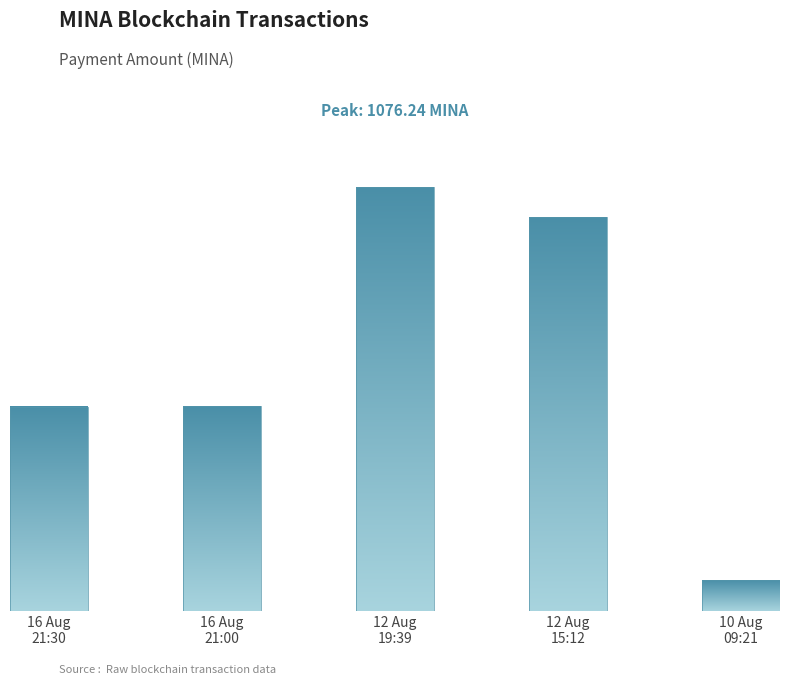

What is the change in value from 16 Aug
21:30 to 16 Aug
21:00?

+0.1